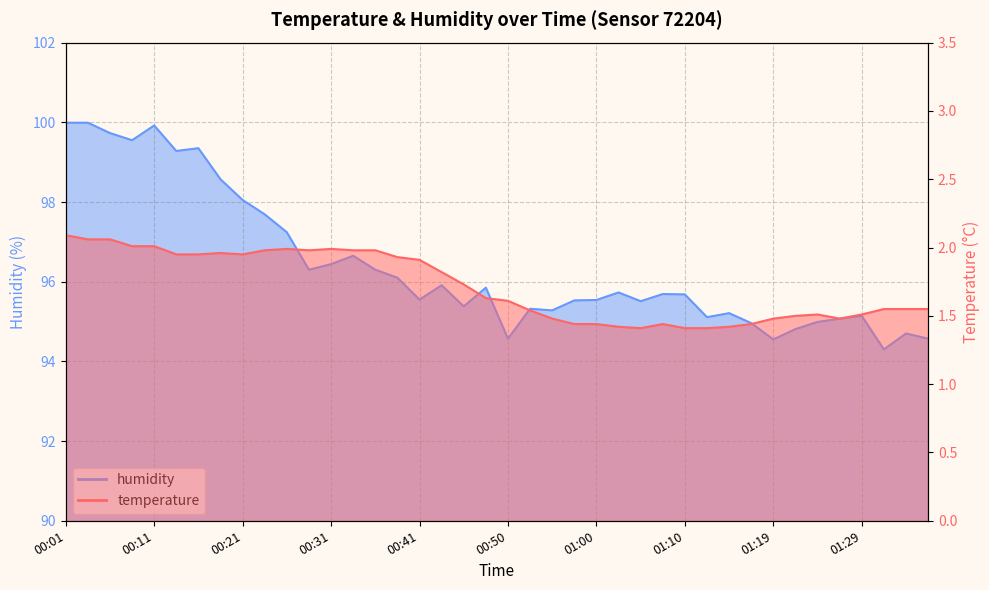

Between 00:06 and 00:36, which series saw the biggest shift?

humidity